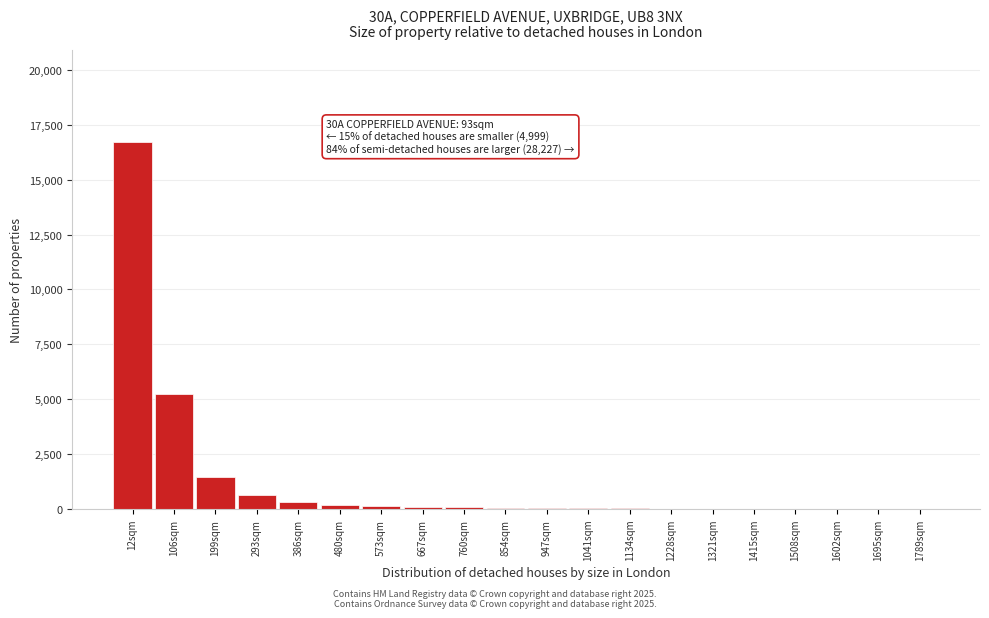

What is the maximum value shown in the chart?

16717